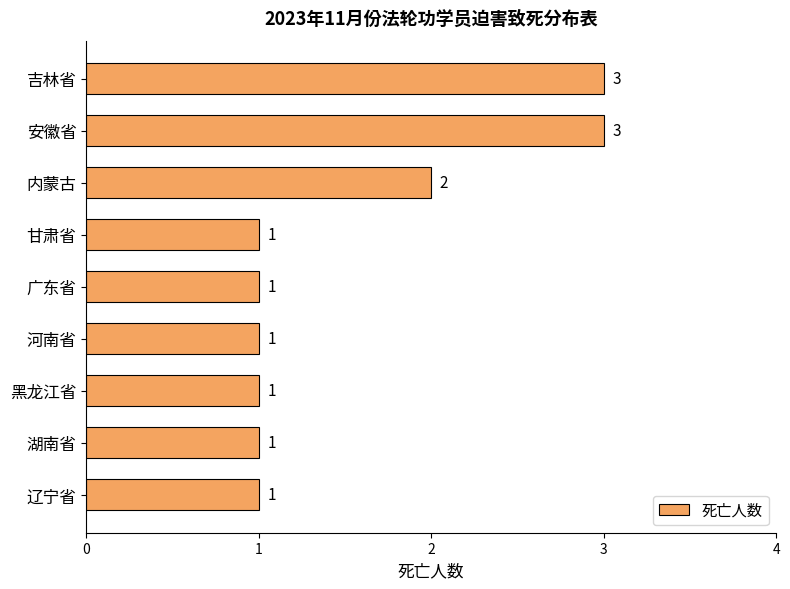

Reading bottom to top, transcribe all the data shown in this chart.

辽宁省=1	湖南省=1	黑龙江省=1	河南省=1	广东省=1	甘肃省=1	内蒙古=2	安徽省=3	吉林省=3